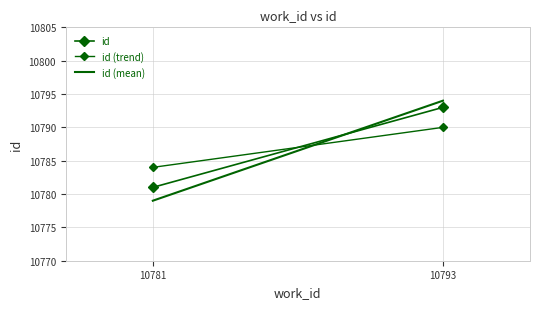

Reading left to right, transcribe all the data shown in this chart.

id: 10781	10793
id (trend): 10784	10790
id (mean): 10779	10794